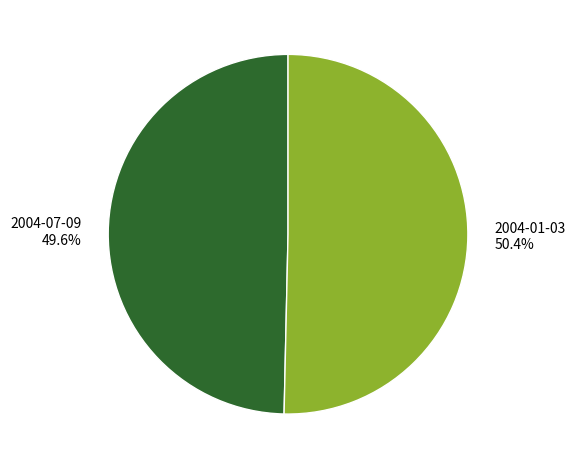

Is it true that 2004-07-09 is 50% of the pie?

True